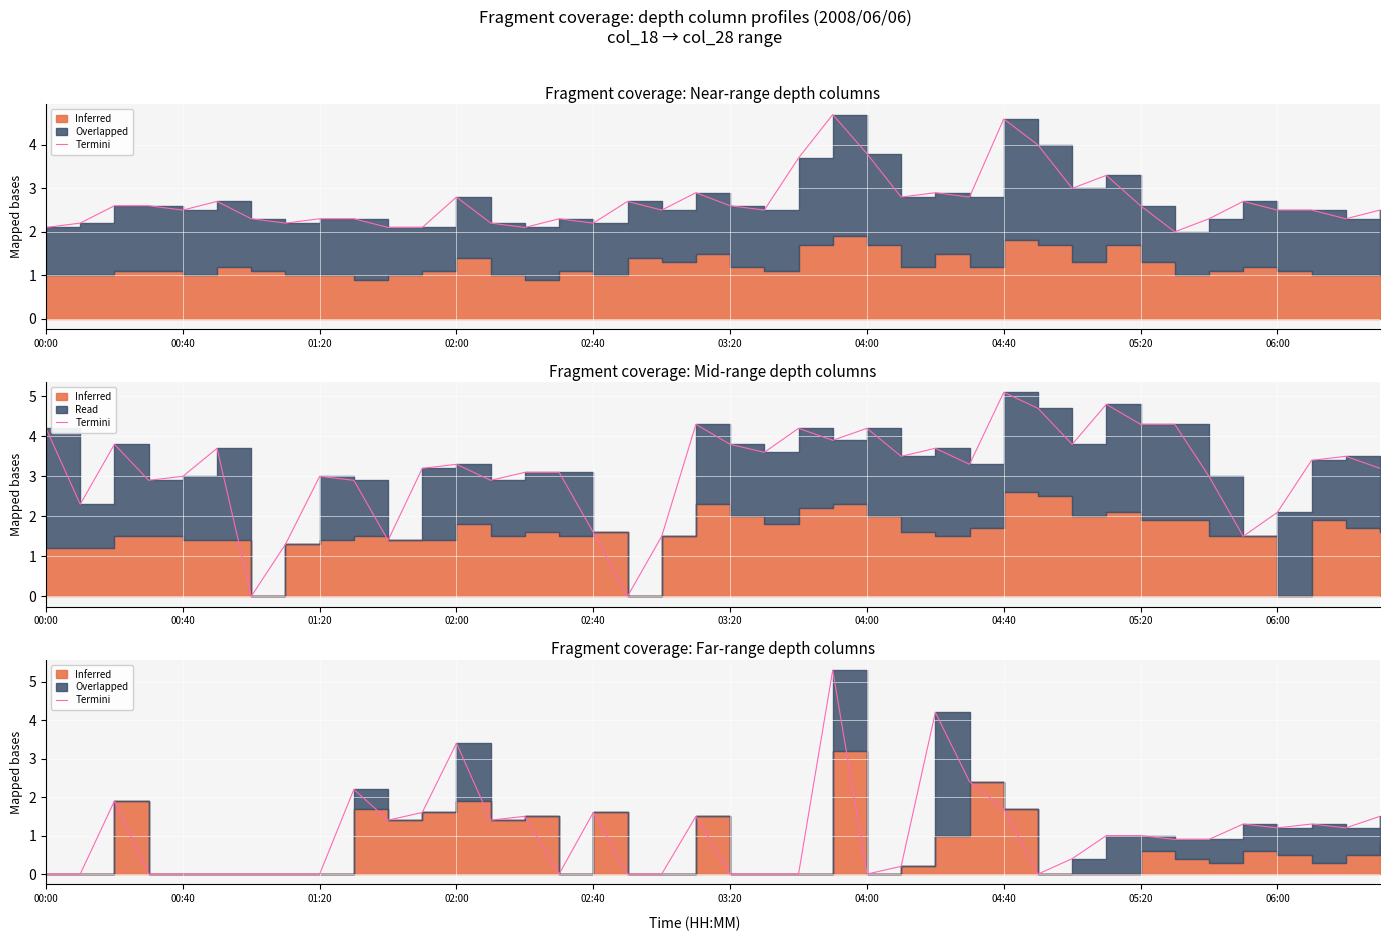

How many interior local peaks (higher than both neighbors) does the data have?

10